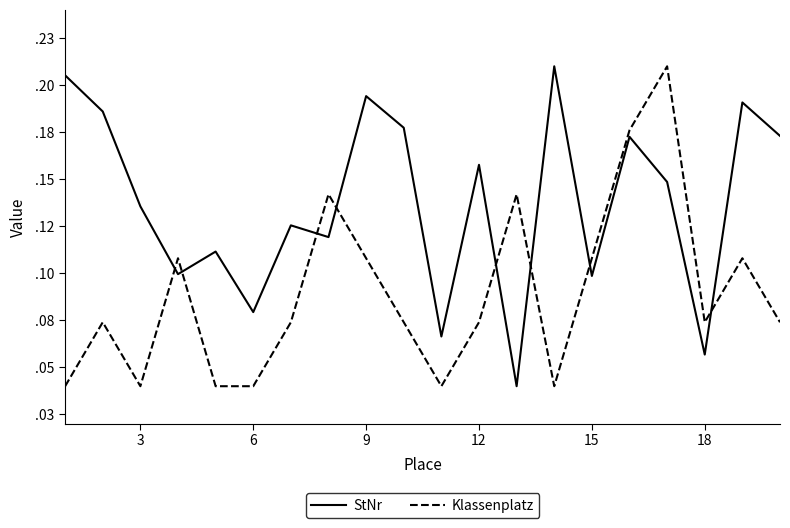

How many times do StNr and Klassenplatz cross each other?

8